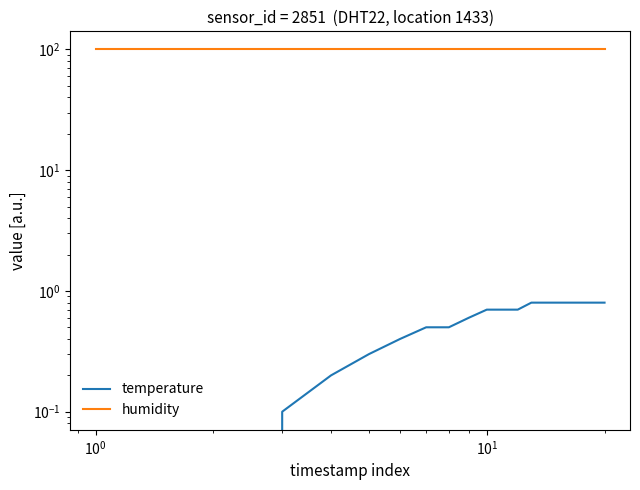

What is the value of the humidity point at the 7th from the left?

99.9